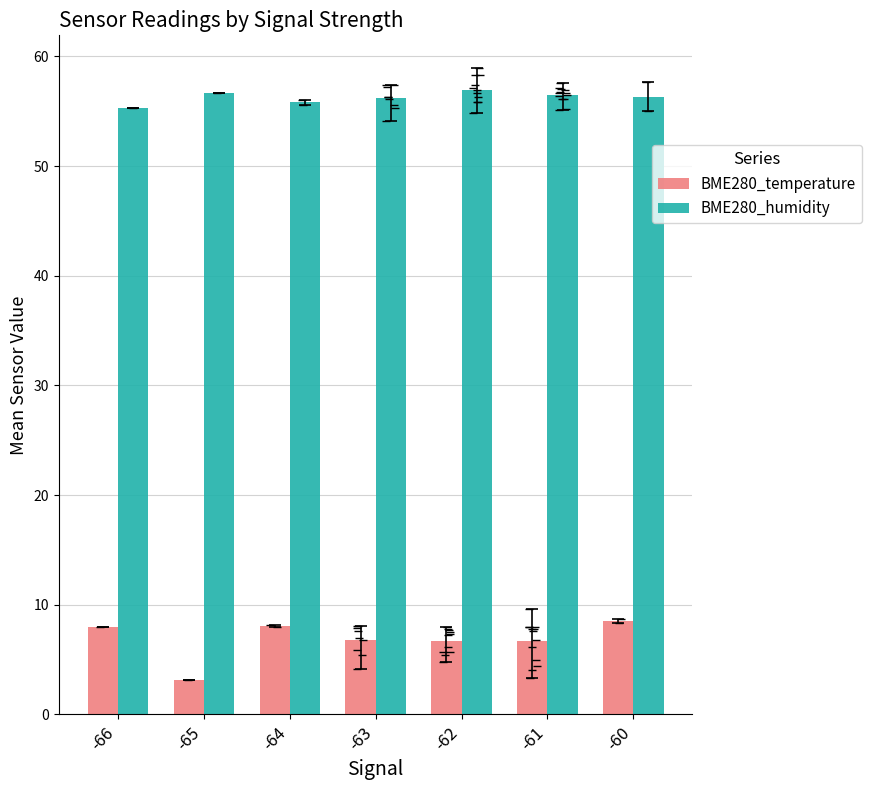

What are all the series names shown in the legend?

BME280_temperature, BME280_humidity